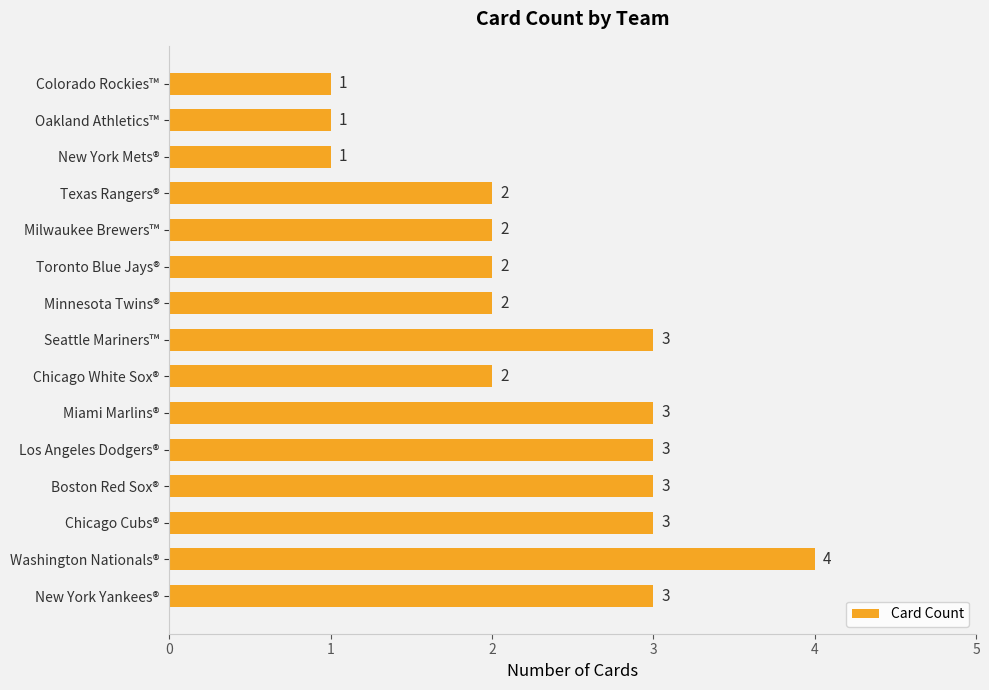

The value at Washington Nationals® is 4. True or false?

True